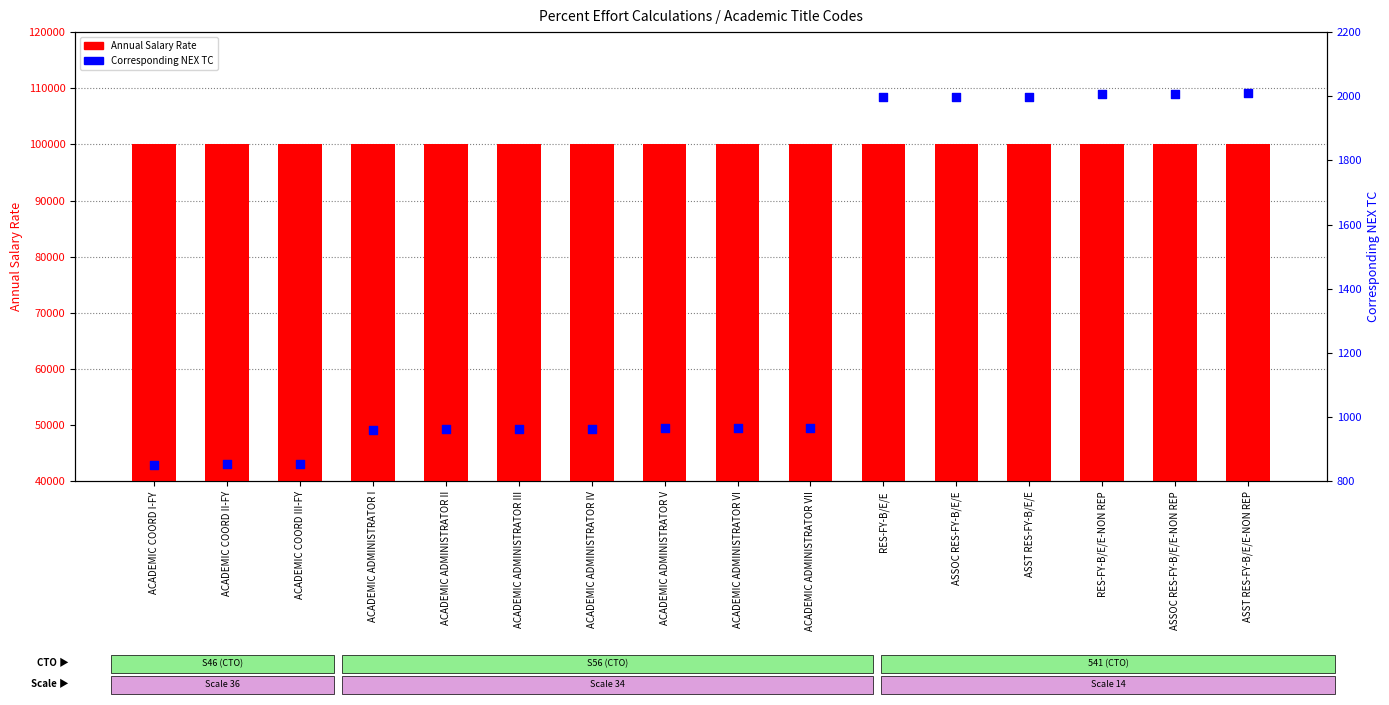

Which series reaches the maximum Y coordinate?

Annual Salary Rate